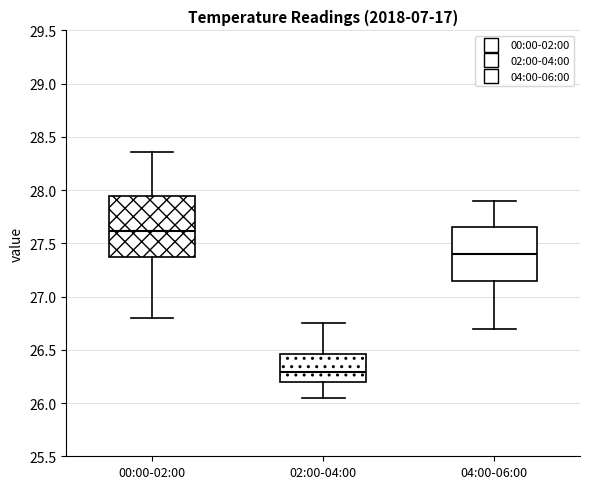

Reading left to right, transcribe this box plot: for each box, give where its median line is, the range the box spans, and where its two whiskers end, as read against the y-axis. The values are not printed on the chart, so give them approximately, as read against the axis.

00:00-02:00: median 27.60, box 27.35 to 27.95, whiskers 26.80 to 28.35
02:00-04:00: median 26.30, box 26.20 to 26.45, whiskers 26.05 to 26.75
04:00-06:00: median 27.40, box 27.15 to 27.65, whiskers 26.70 to 27.90